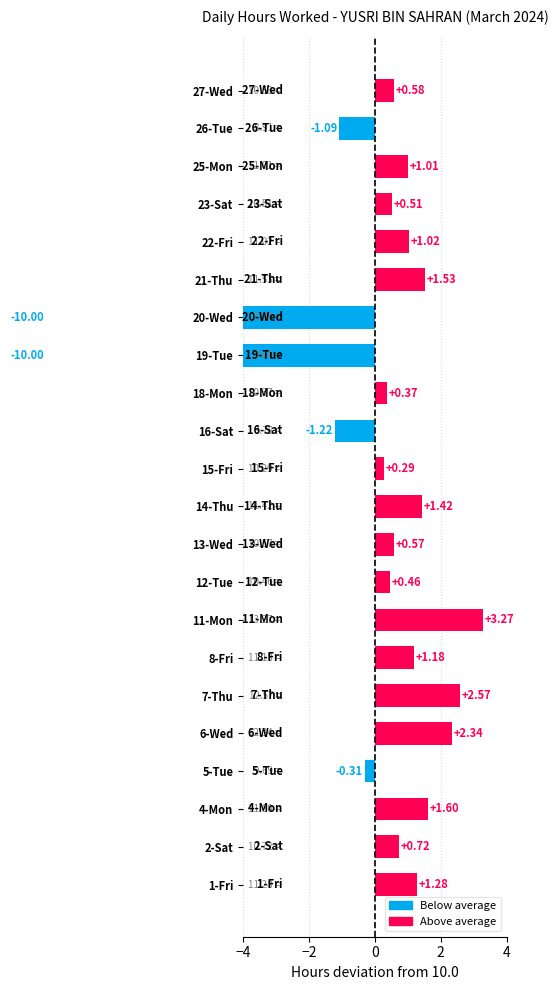

What is the difference between the second highest and second lowest values?

12.6